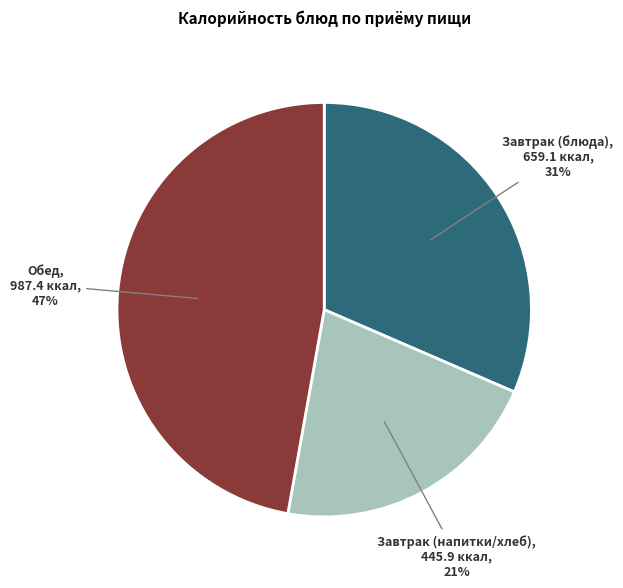

Does any single category account for the majority?

No